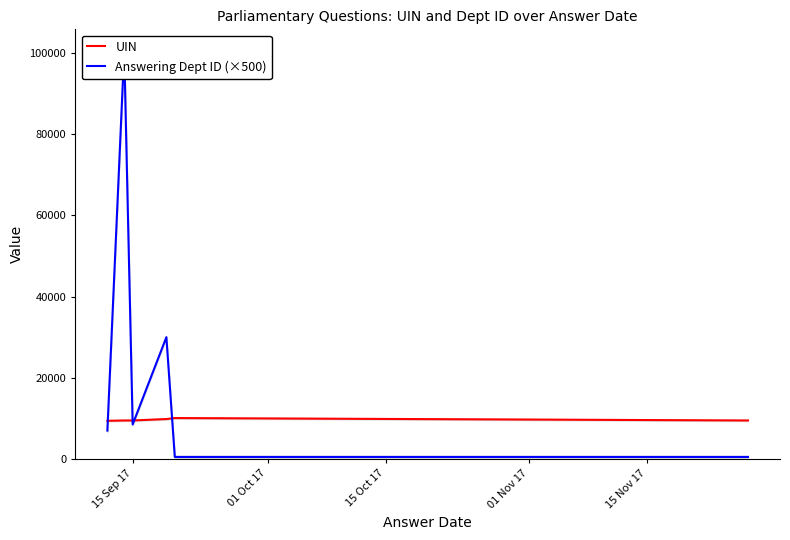

What is the minimum value for UIN?

9405